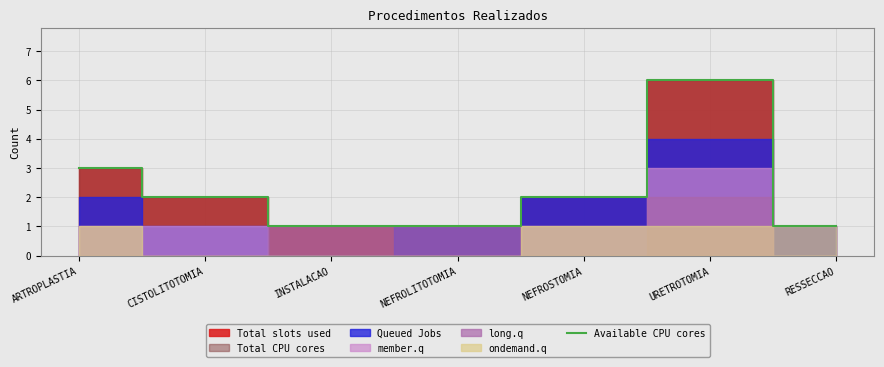

What value does the data have at URETROTOMIA?

6